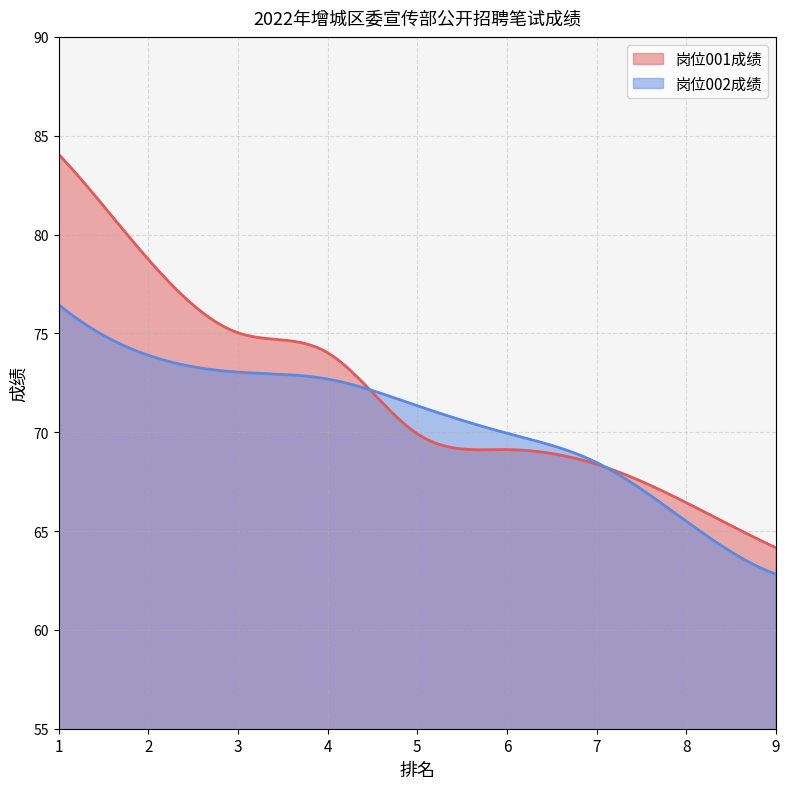

How many intersections are there between 岗位001成绩 and 岗位002成绩?

2